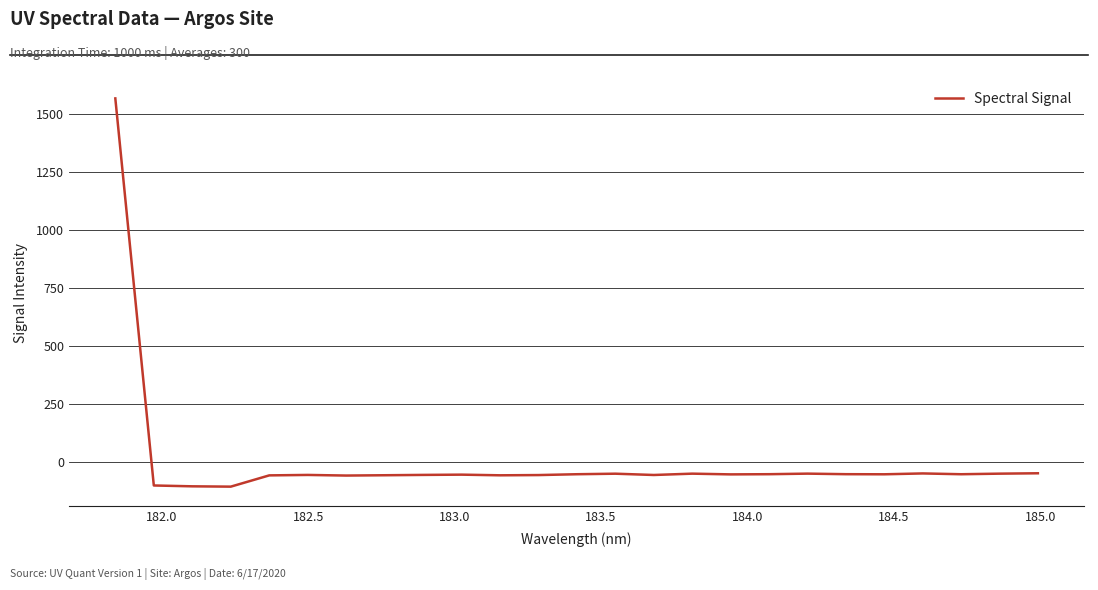

What is the difference between the maximum and minimum values?

1673.1